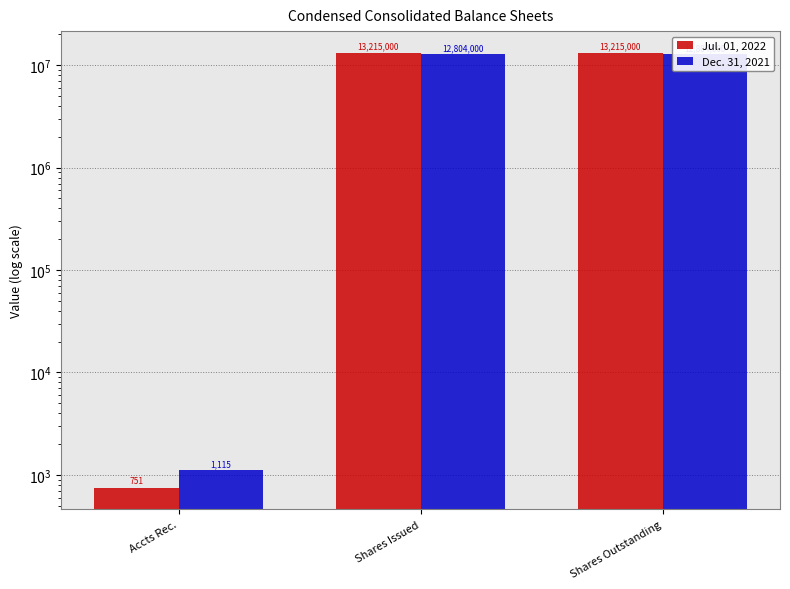

How many bars are there in each group?

2